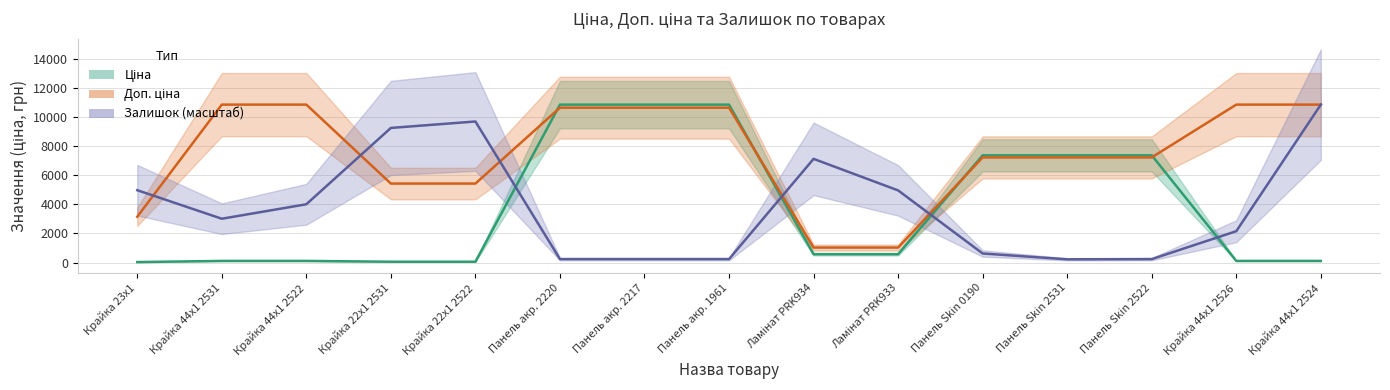

The Доп. ціна series shows 4764.3 at Крайка 23x1. True or false?

False